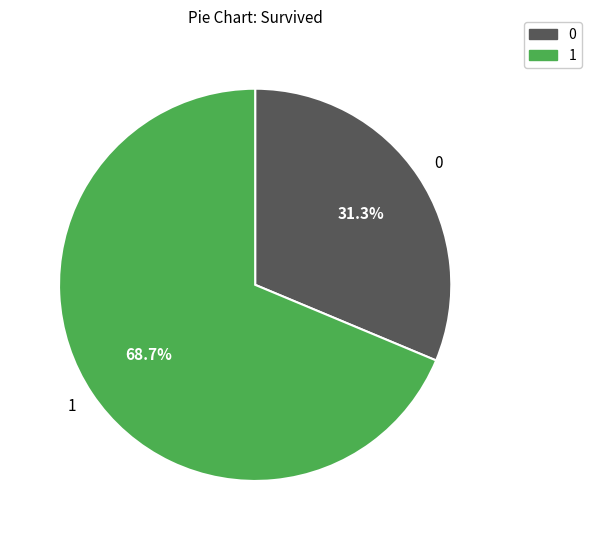

Does any single category account for the majority?

Yes